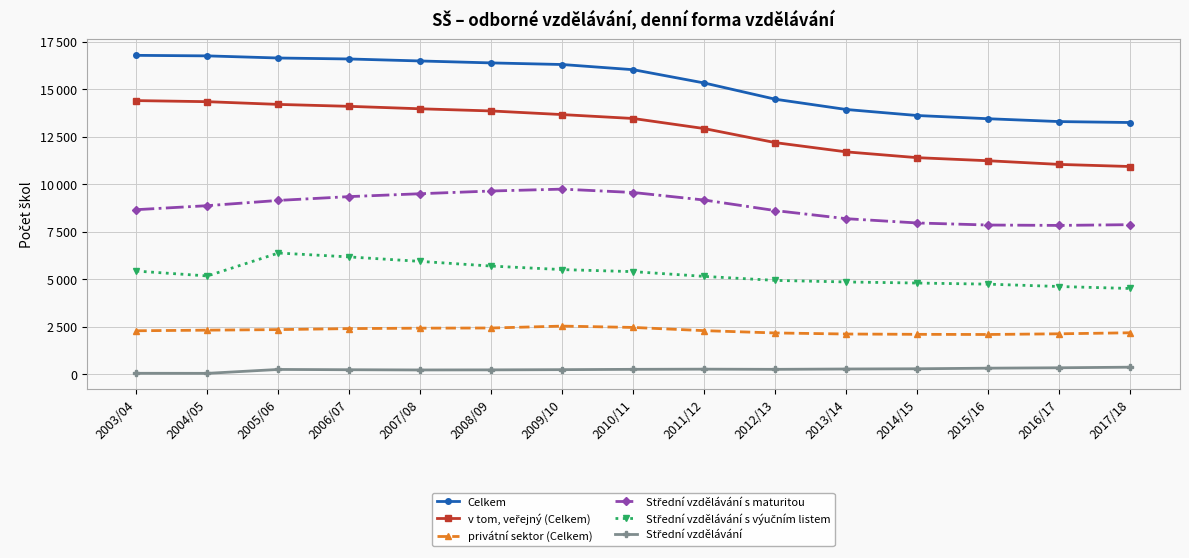

The value of Celkem at 2004/05 is 27362.0. True or false?

False